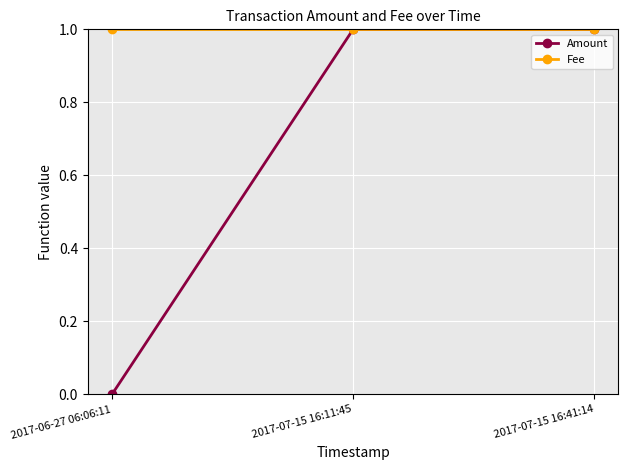

What is the approximate value of Fee at 2017-07-15 16:41:14?

1